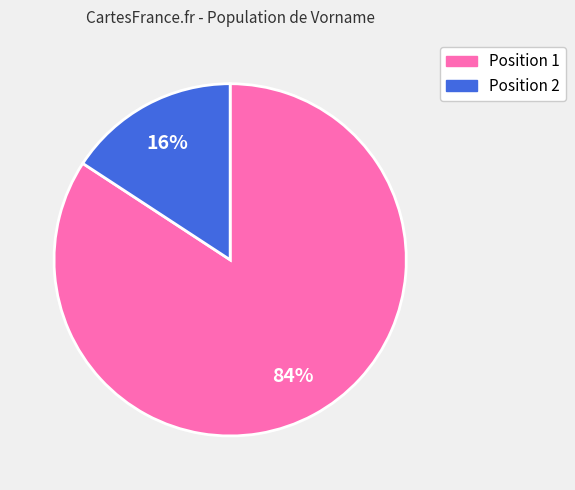

True or false: Position 1 accounts for 97% of the total.

False